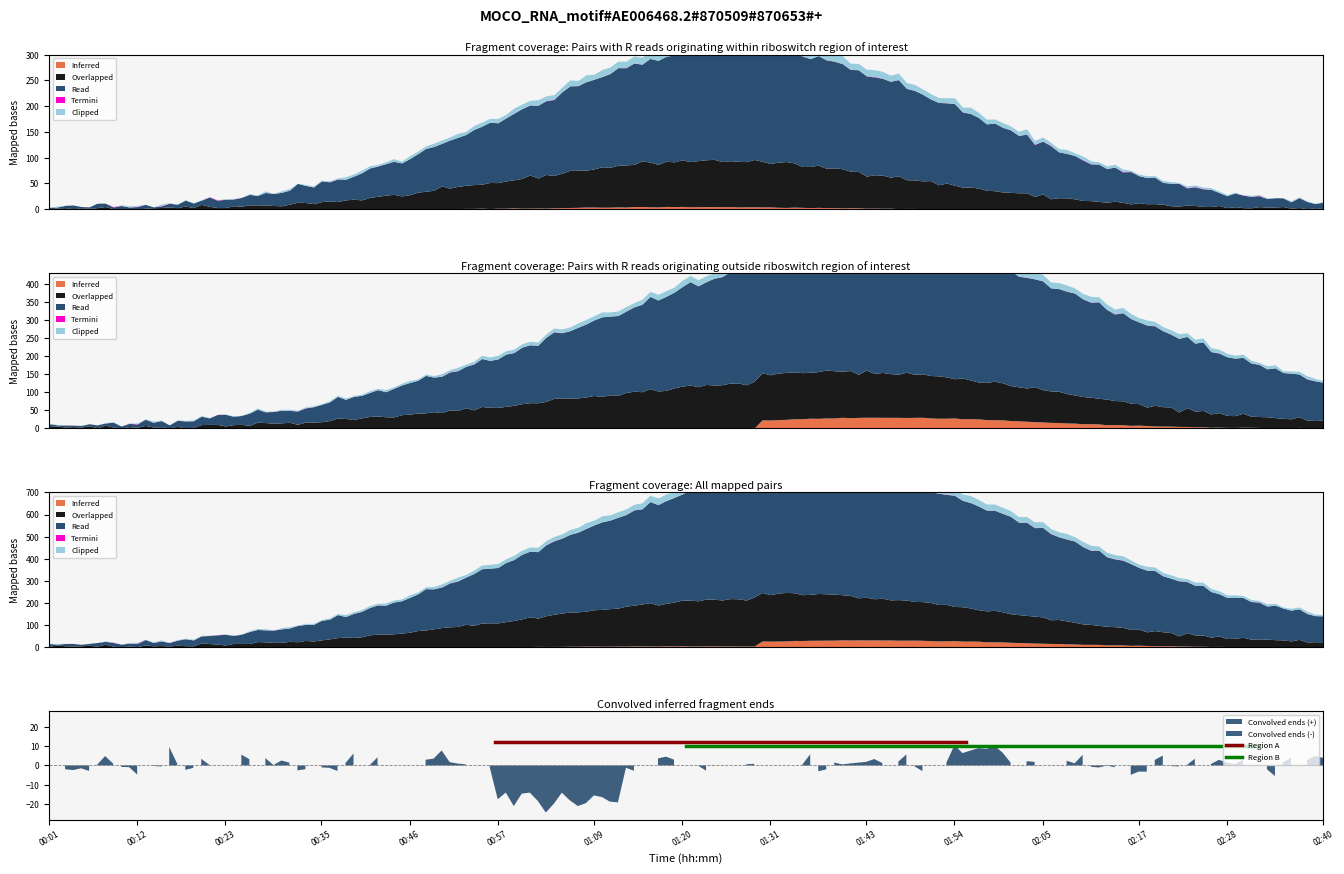

What is the sum of all Region B values?

20